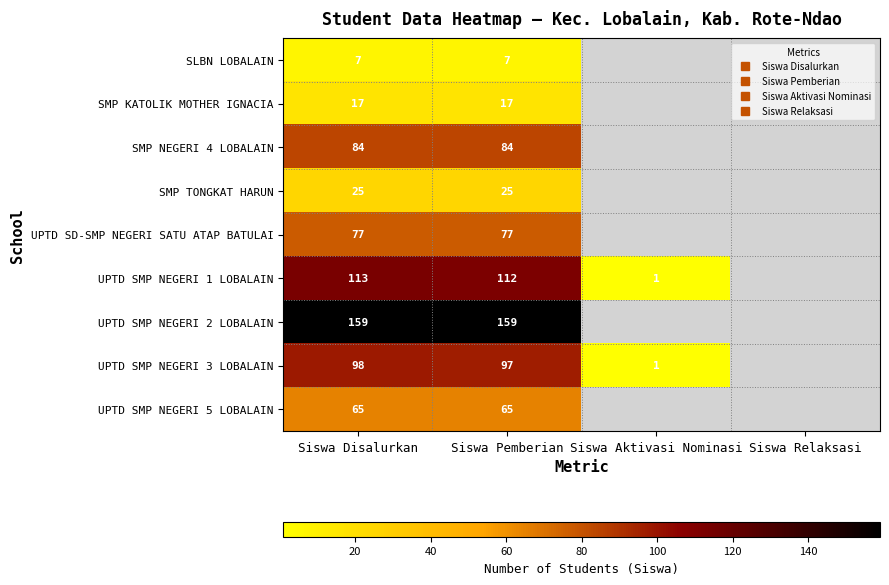

Is the value of UPTD SMP NEGERI 5 LOBALAIN at Siswa Relaksasi greater than the value of SMP NEGERI 4 LOBALAIN at Siswa Relaksasi?

No